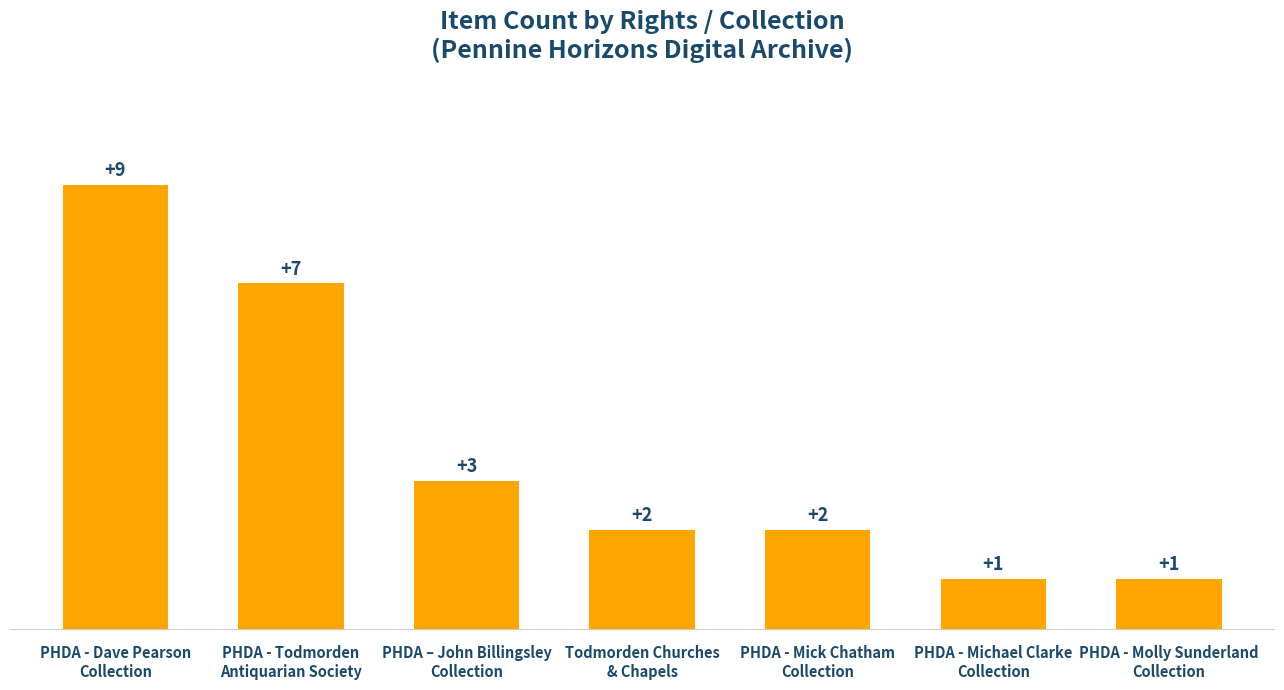

What is the average value?

4